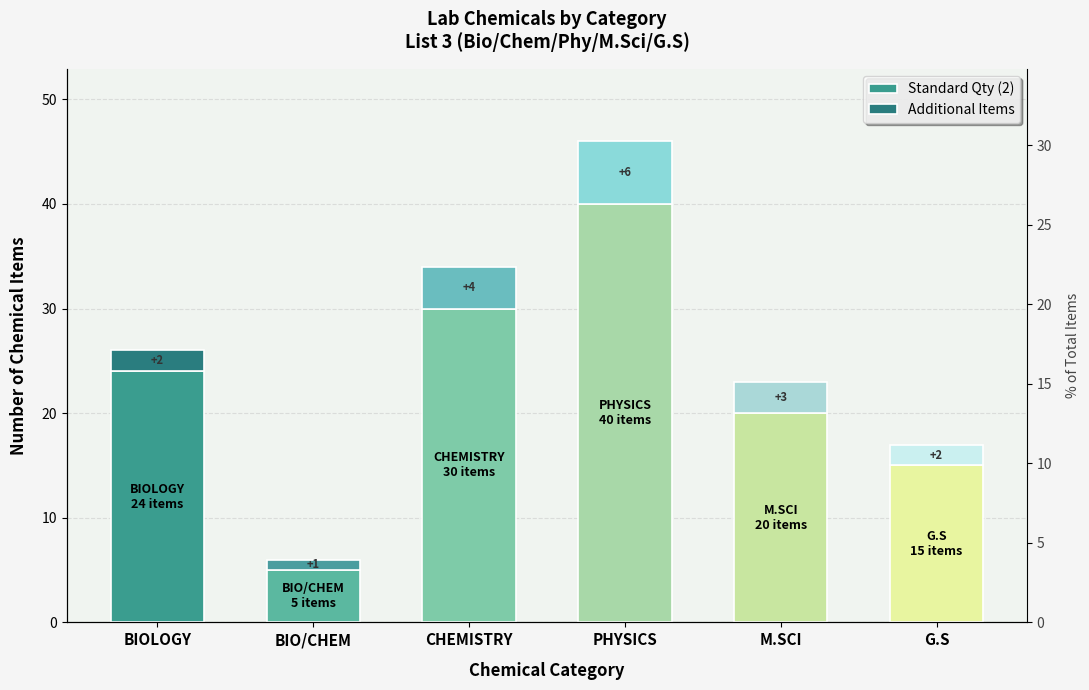

What is the spread (max minus min) of values at BIOLOGY?

22